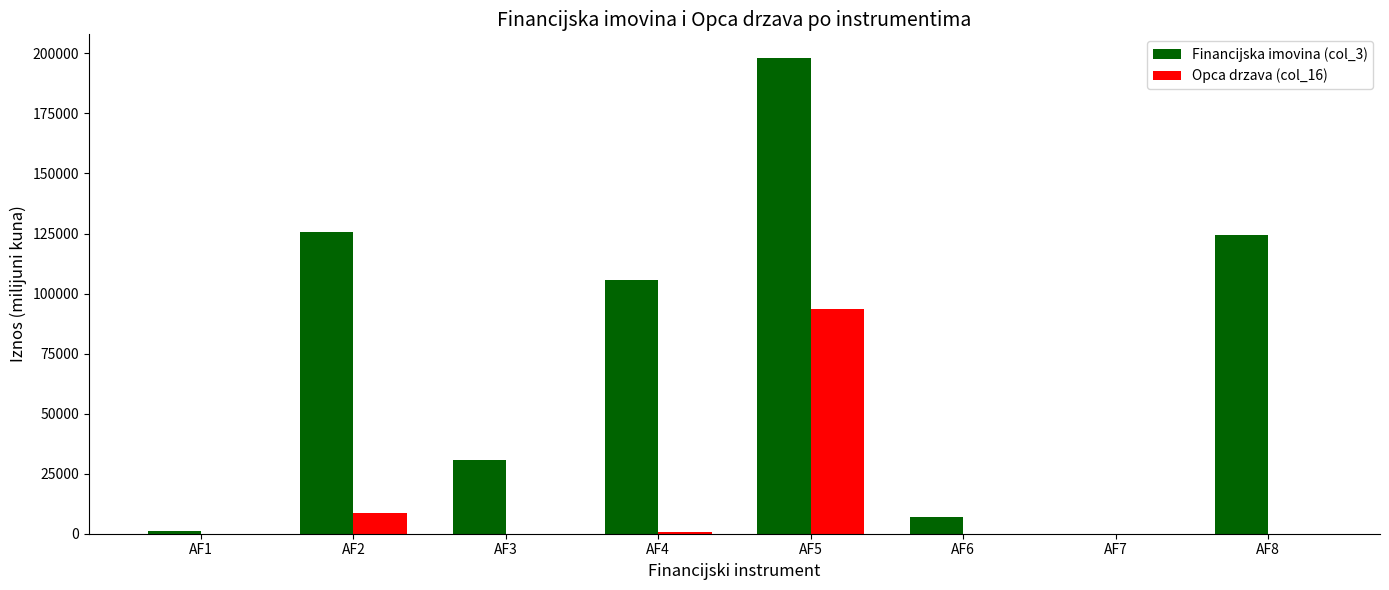

What is the sum of all Financijska imovina (col_3) values?

592305.0